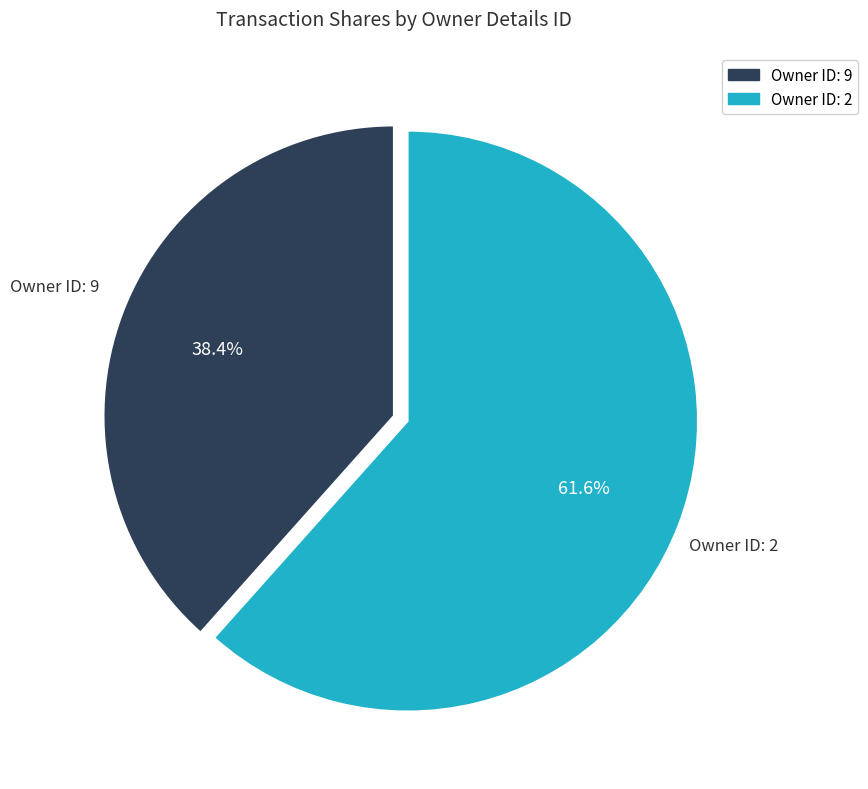

Does any single category account for the majority?

Yes